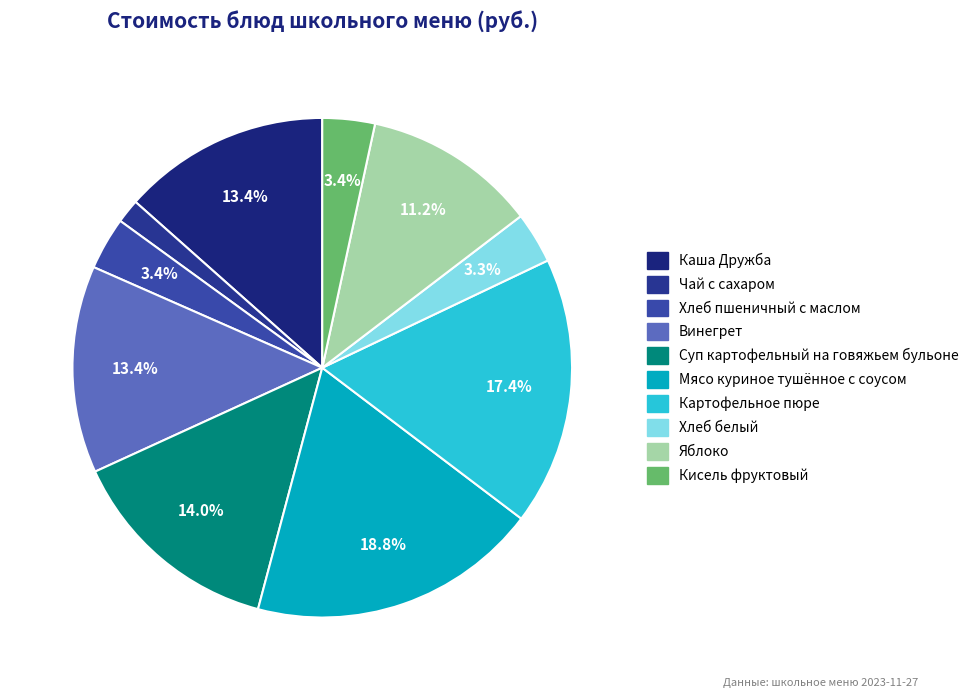

Count the number of slices in the pie.

10